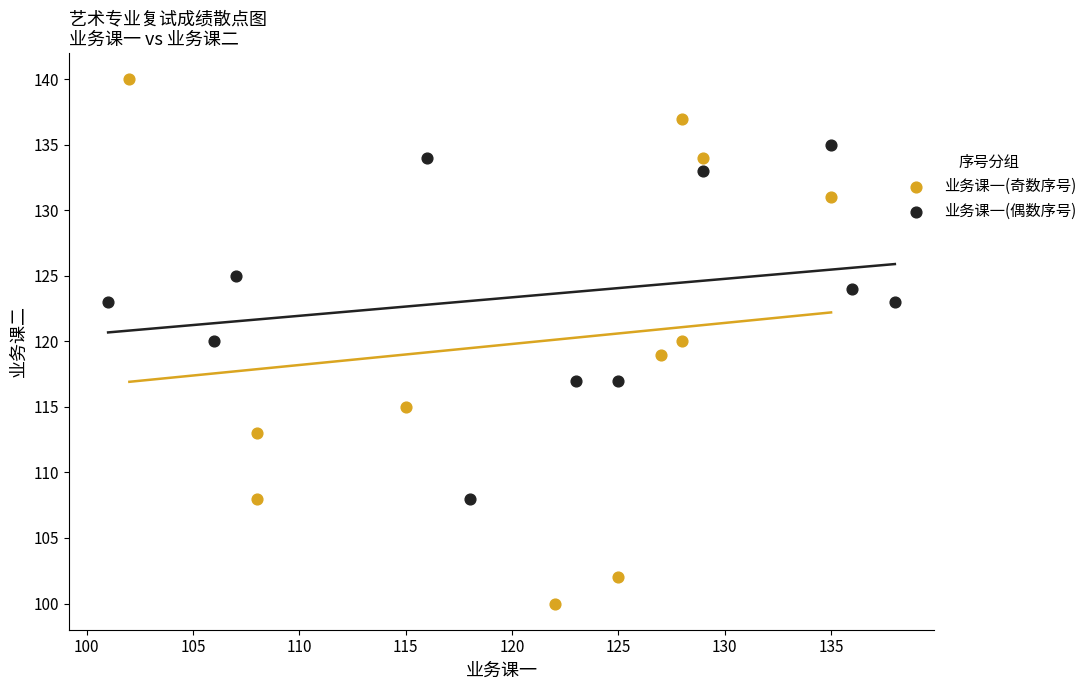

Which series has the widest spread of Y values?

业务课一(奇数序号)